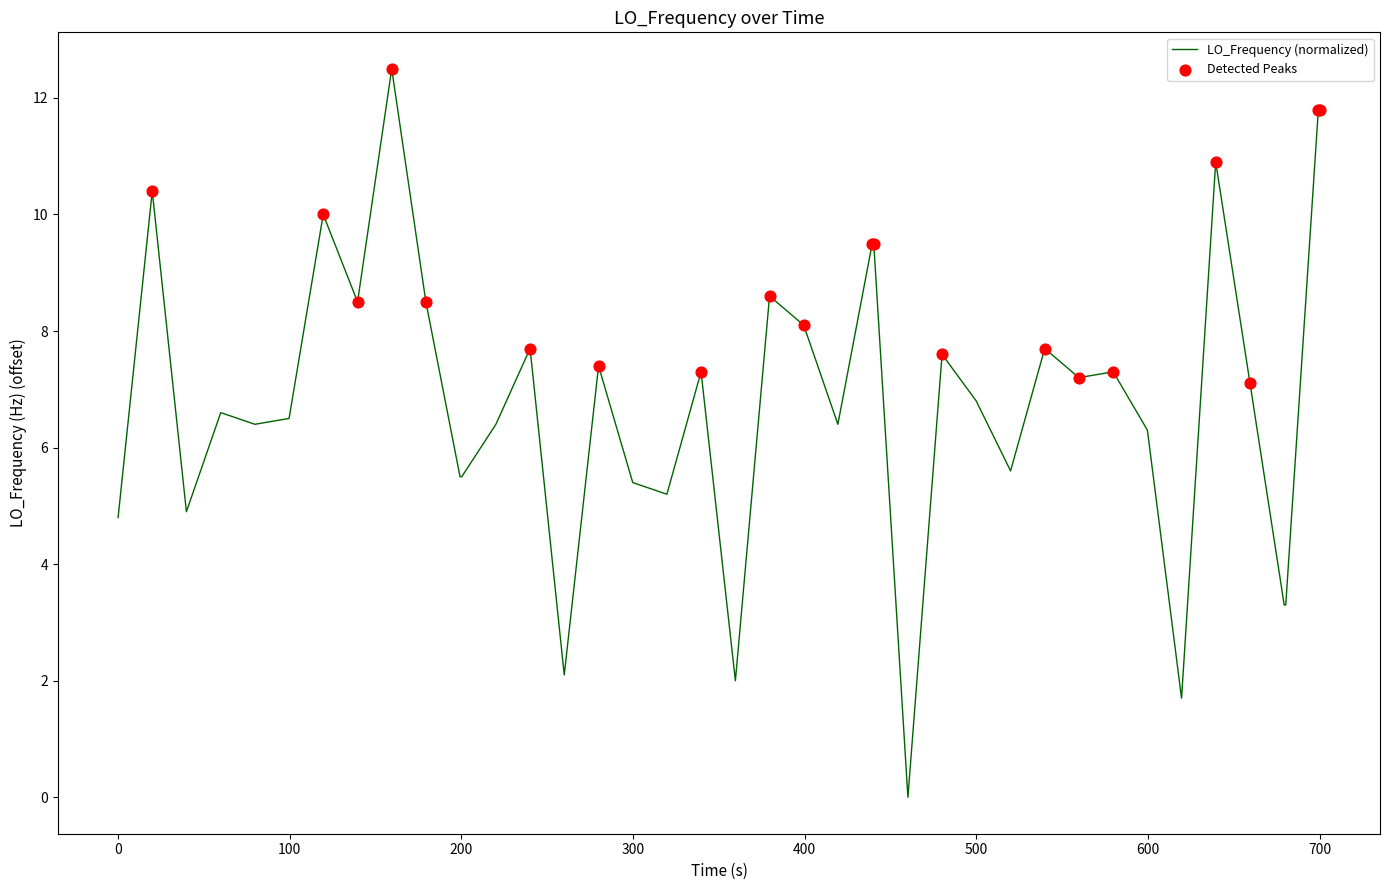

What is the maximum value shown in the chart?

12.5